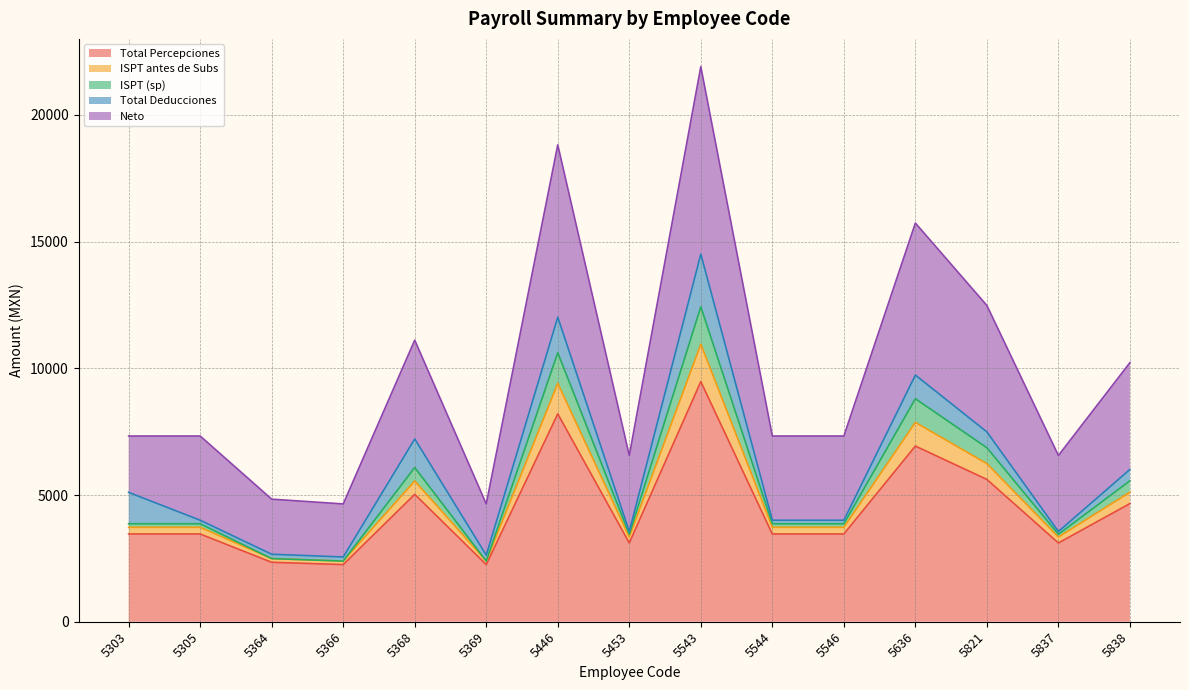

Which category has the highest value in the Total Percepciones series?

5543